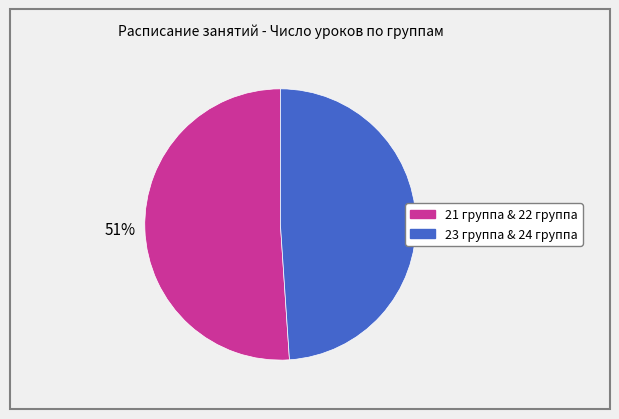

Approximately how many times larger is the value at 23 группа & 24 группа compared to 21 группа & 22 группа?

1.0